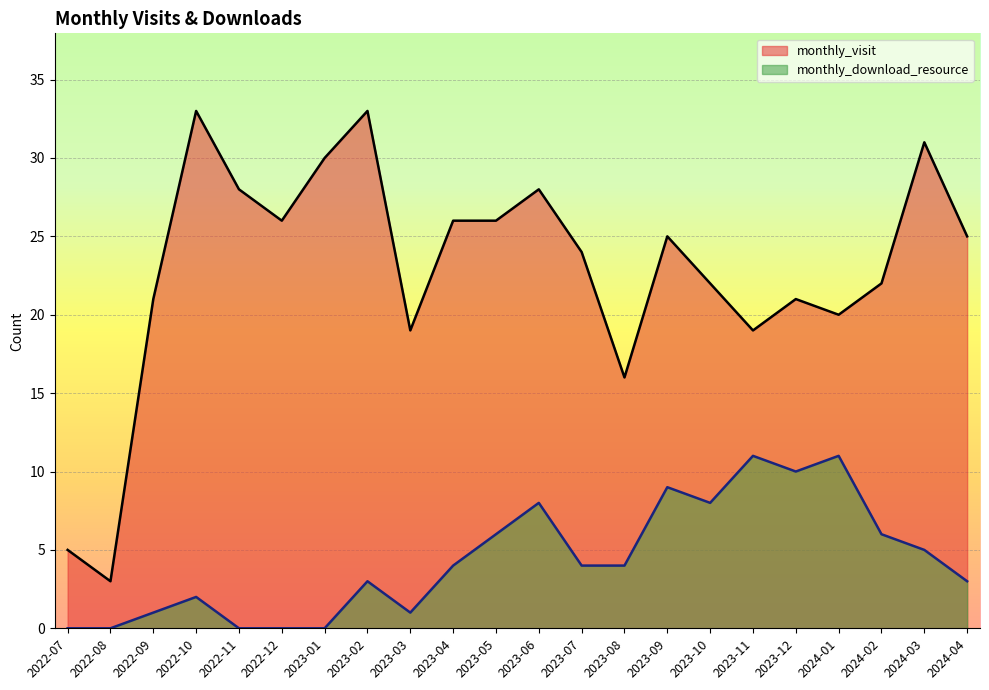

Where does the monthly_download_resource series first go above 4?

2023-05